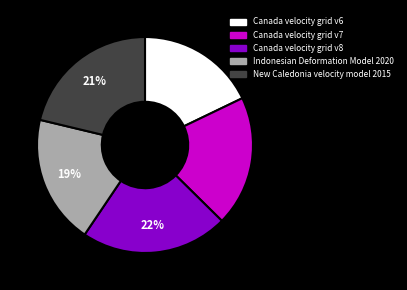

Which has a higher value, Canada velocity grid v6 or New Caledonia velocity model 2015?

New Caledonia velocity model 2015